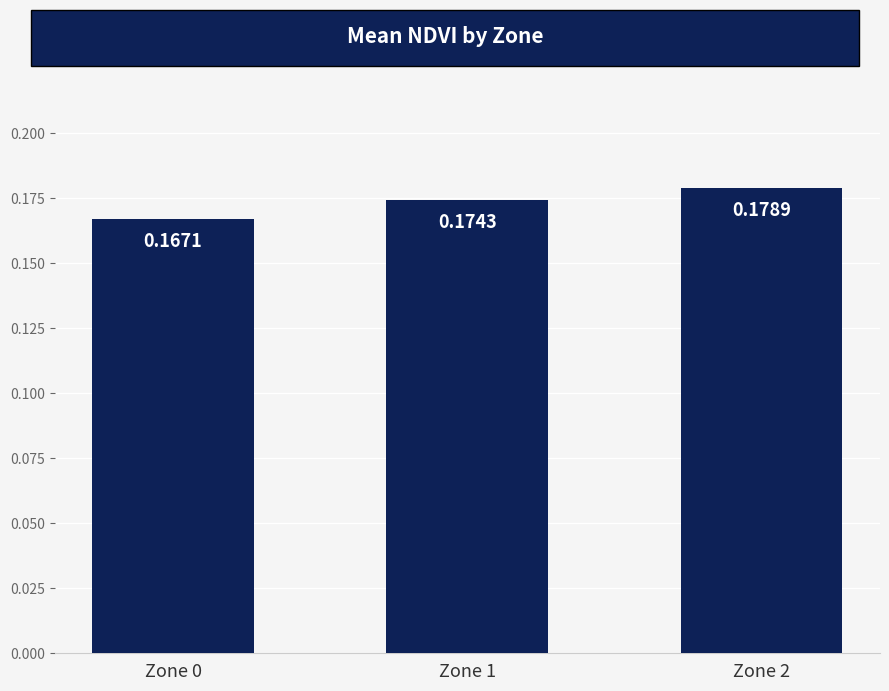

What is the sum of all values?

0.5